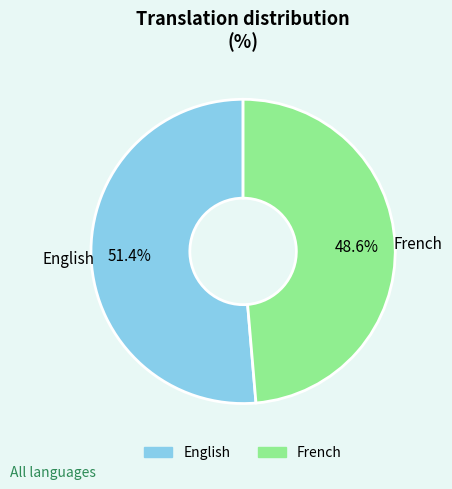

Rank the categories by value from highest to lowest.

English, French